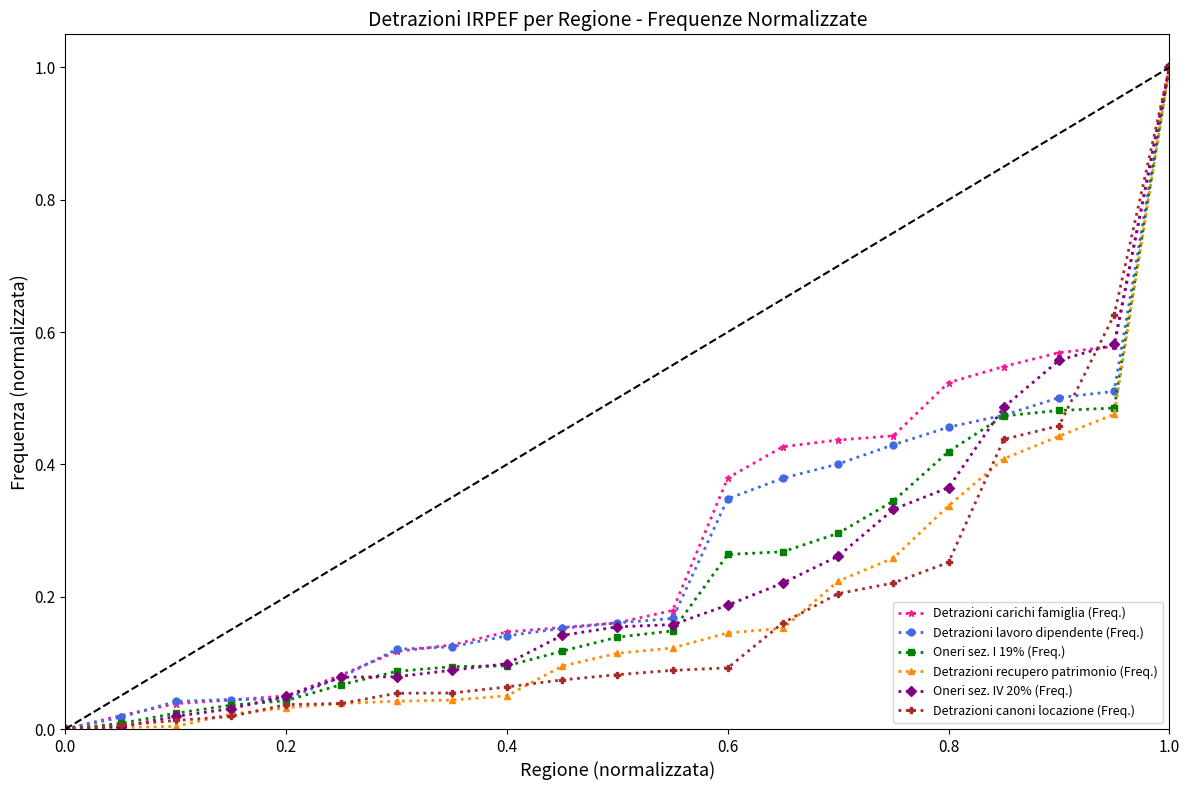

What is the maximum value for Detrazioni carichi famiglia (Freq.)?

1.0